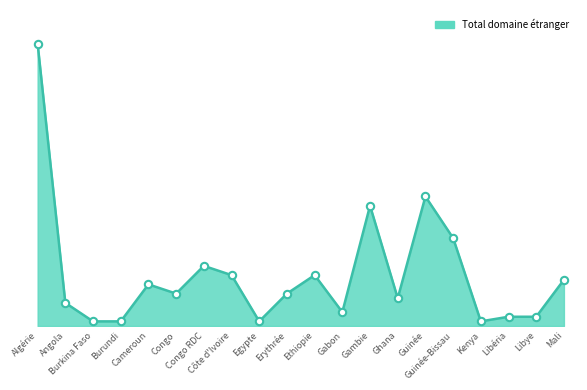

Approximately how many times larger is the value at Guinée-Bissau compared to Algérie?

0.3